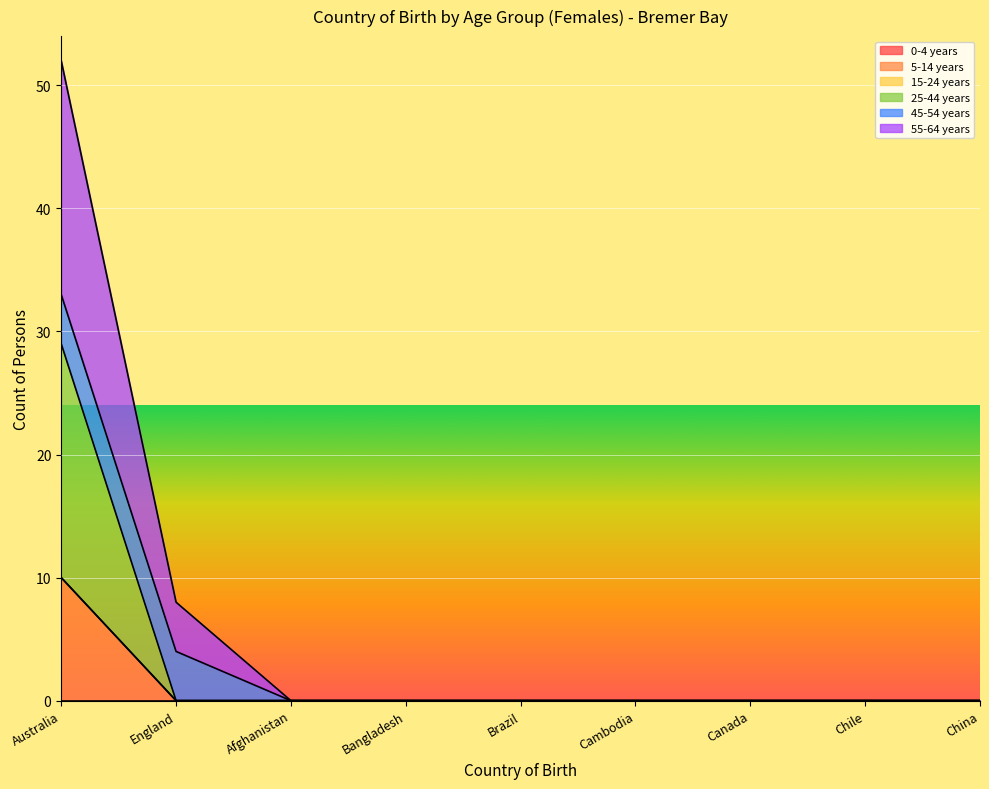

True or false: 25-44 years and 5-14 years intersect in this chart.

False